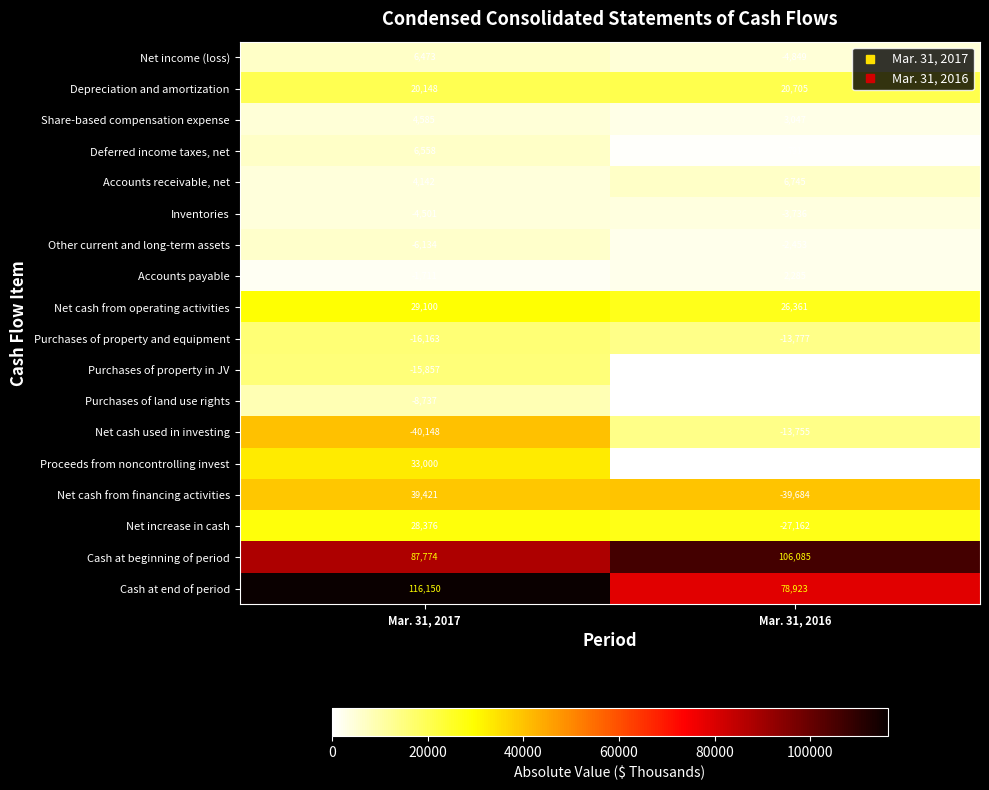

How many distinct data groups are displayed?

18